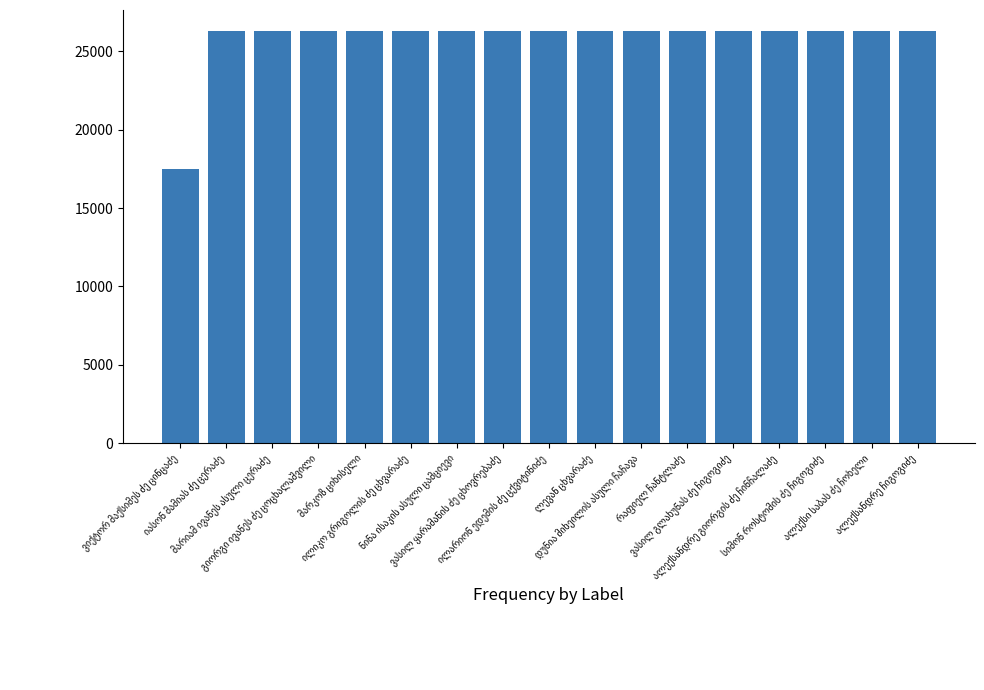

What is the greatest value displayed?

26319